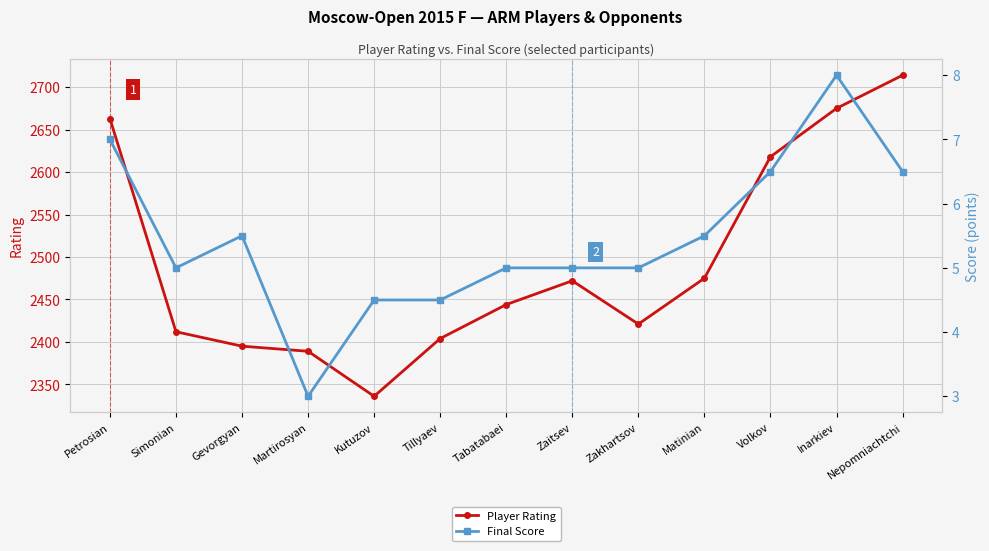

What is the difference between the maximum and minimum values in the Player Rating series?

378